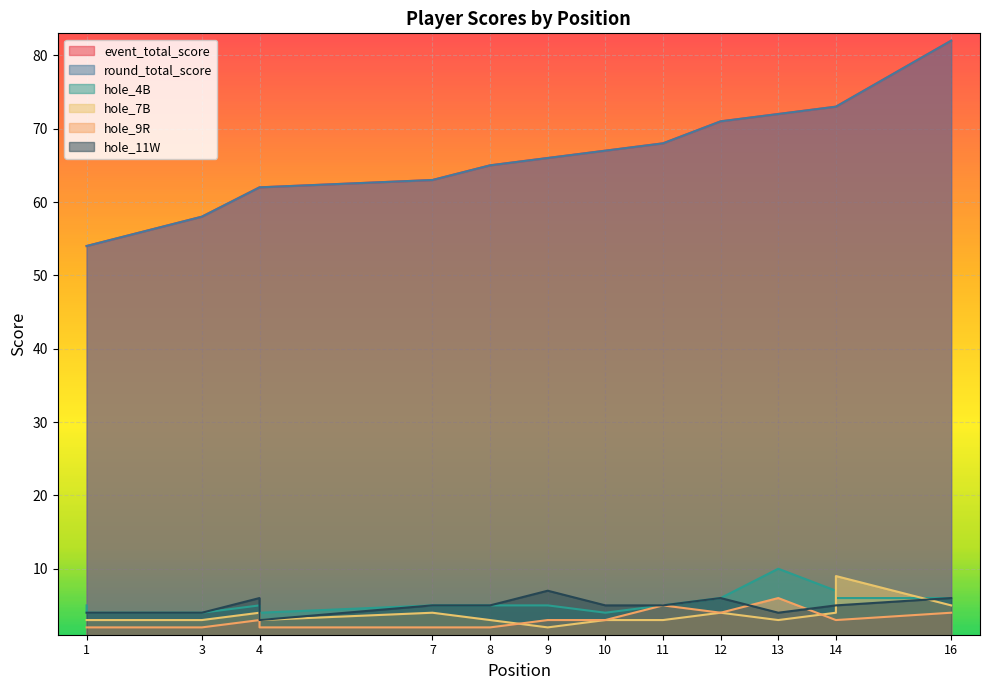

True or false: hole_7B and event_total_score intersect in this chart.

False